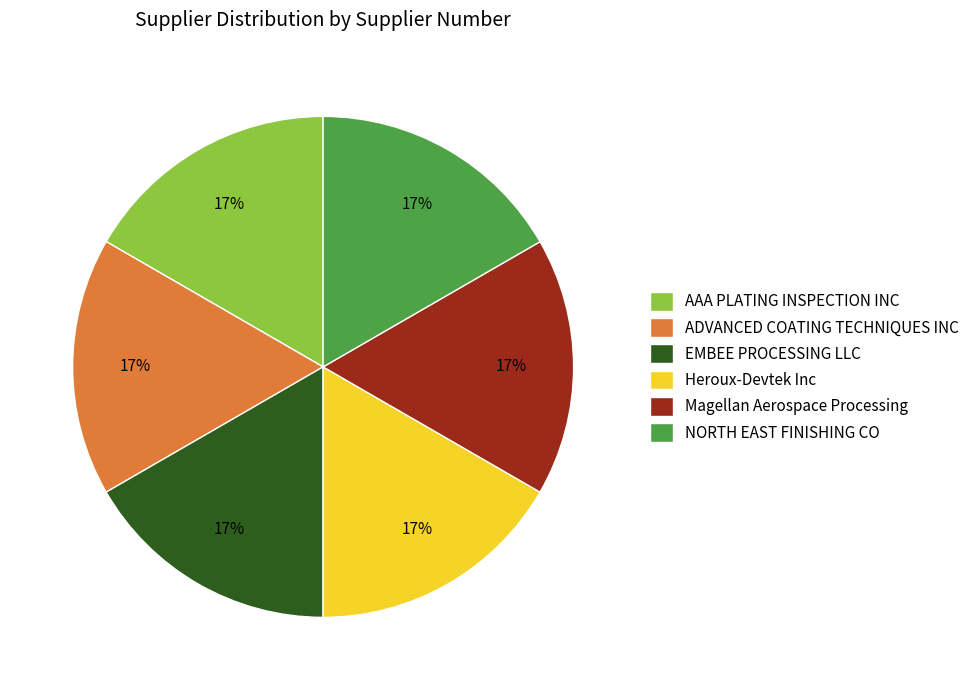

Do NORTH EAST FINISHING CO and Magellan Aerospace Processing together represent more than half of the pie?

No